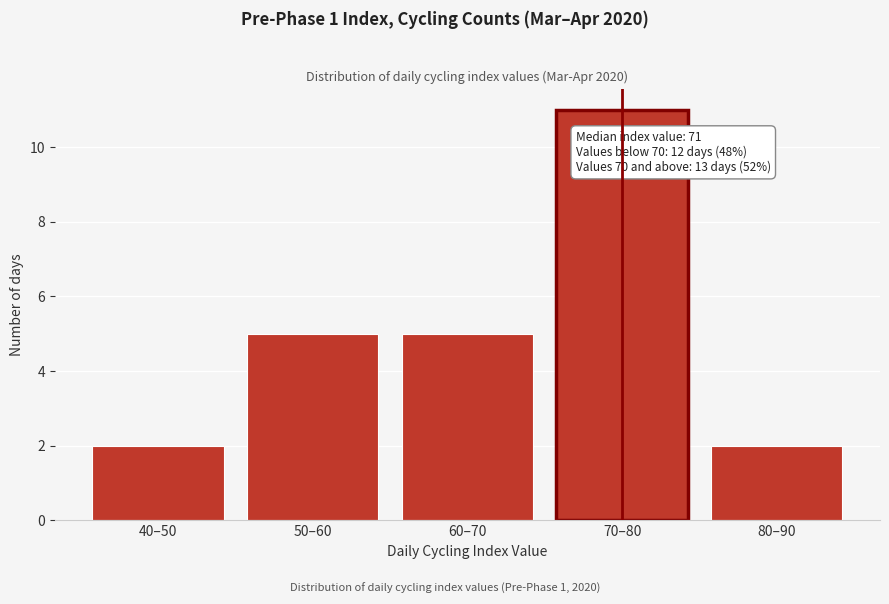

Reading right to left, extract all data points from this chart.

2	11	5	5	2